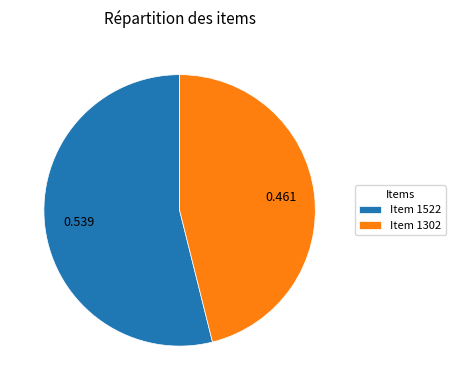

What is the largest slice in the pie chart?

Item 1522